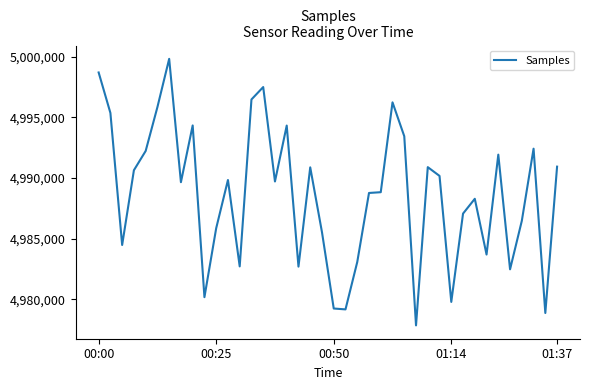

What is the greatest value displayed?

4999814